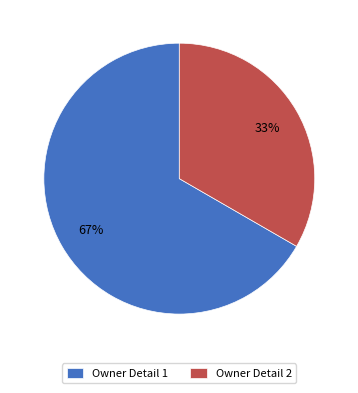

Which has a higher value, Owner Detail 2 or Owner Detail 1?

Owner Detail 1